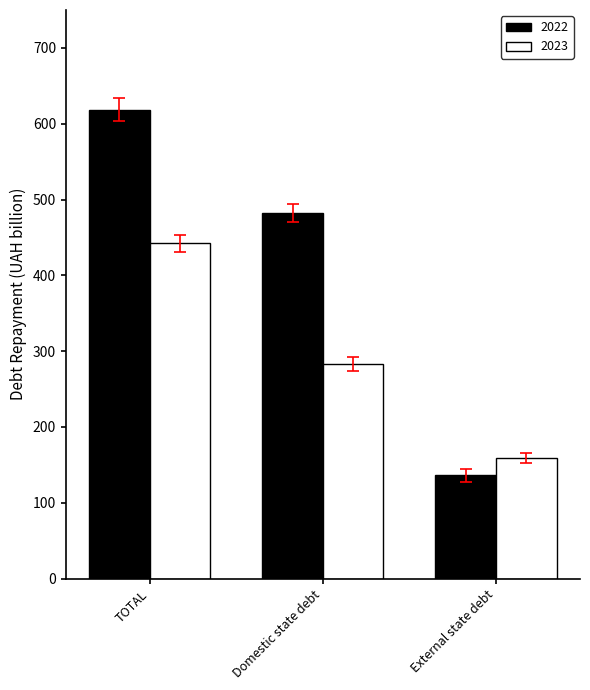

What is the total value across all series at External state debt?

295.0